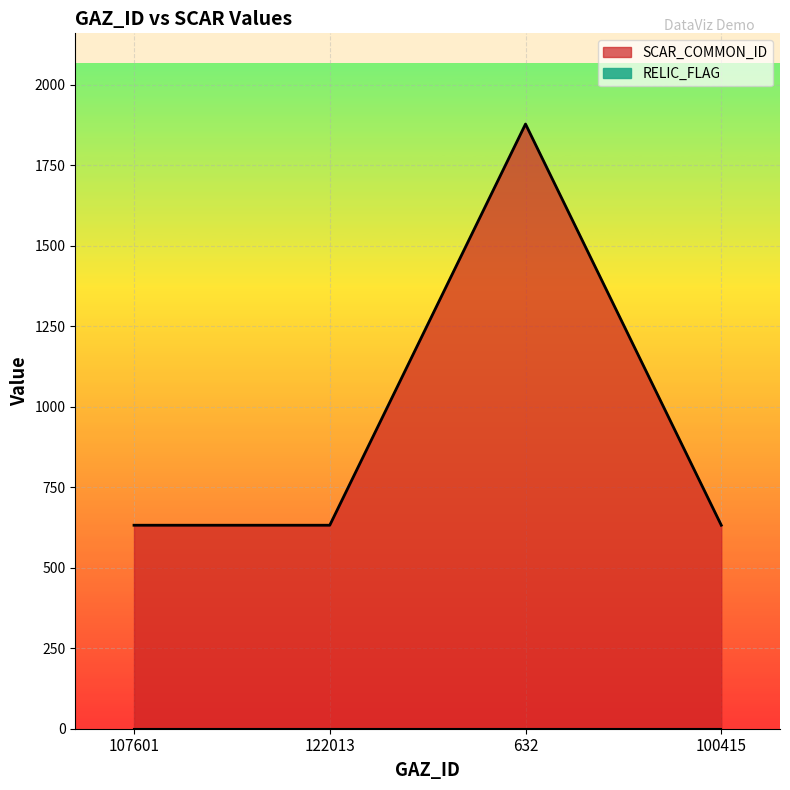

How many lines are shown in the chart?

1